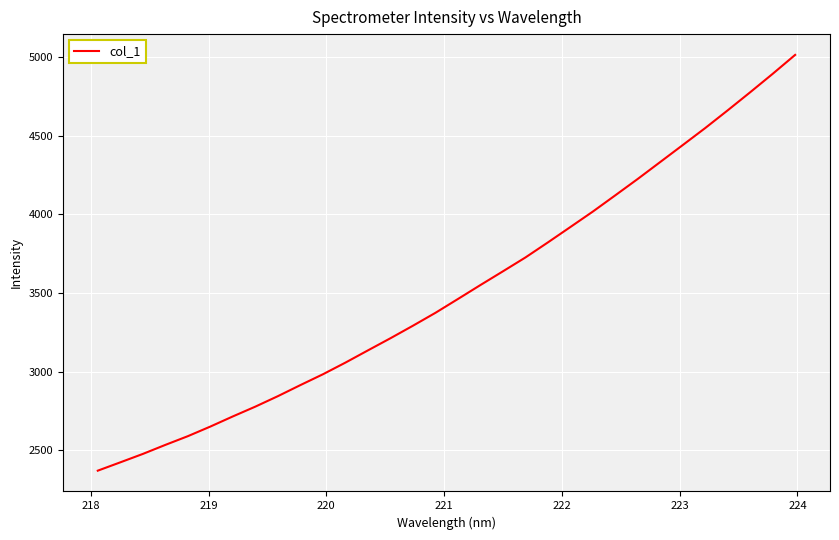

Does the chart display data point markers on the line(s)?

No